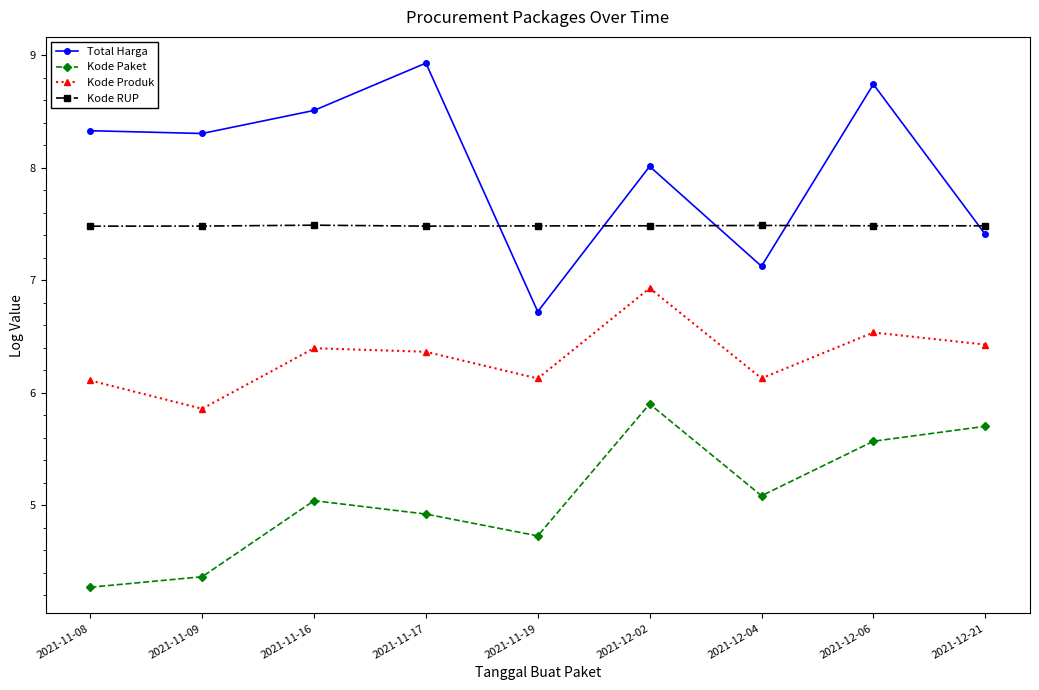

What position from the left is 2021-12-21?

9